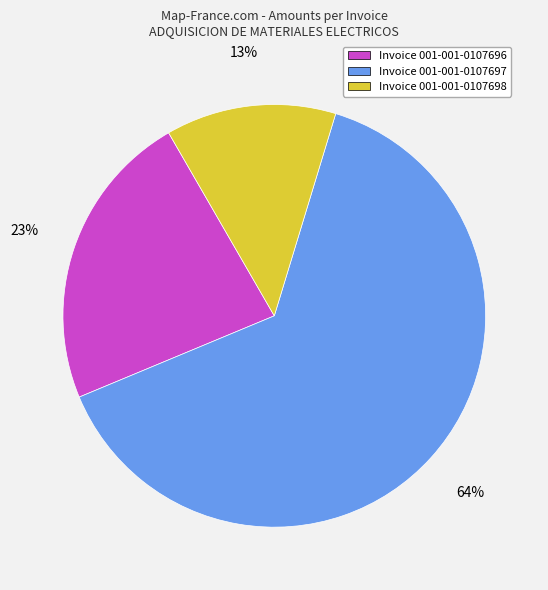

Is there any slice that represents more than half of the pie?

Yes